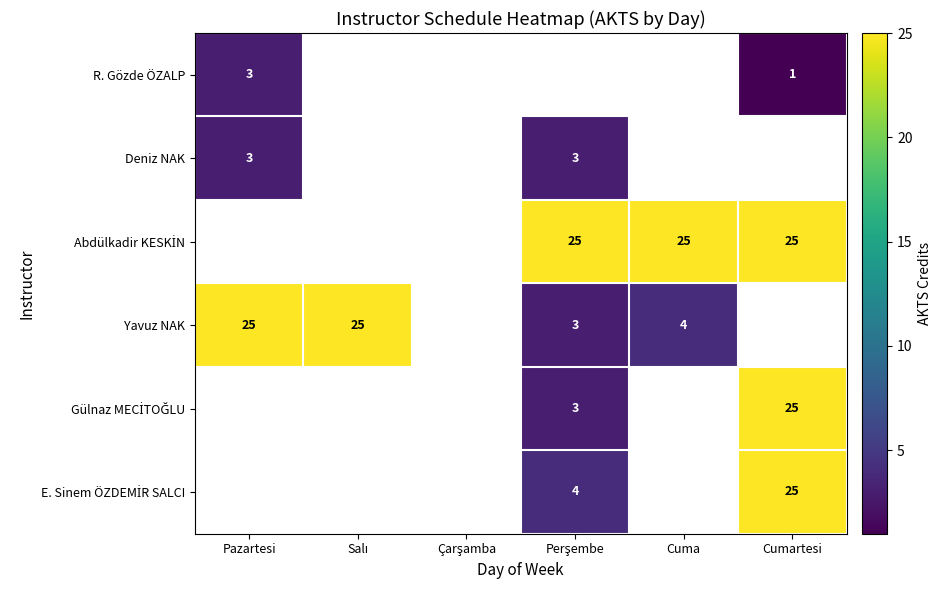

The E. Sinem ÖZDEMİR SALCI series shows 4.0 at Perşembe. True or false?

True